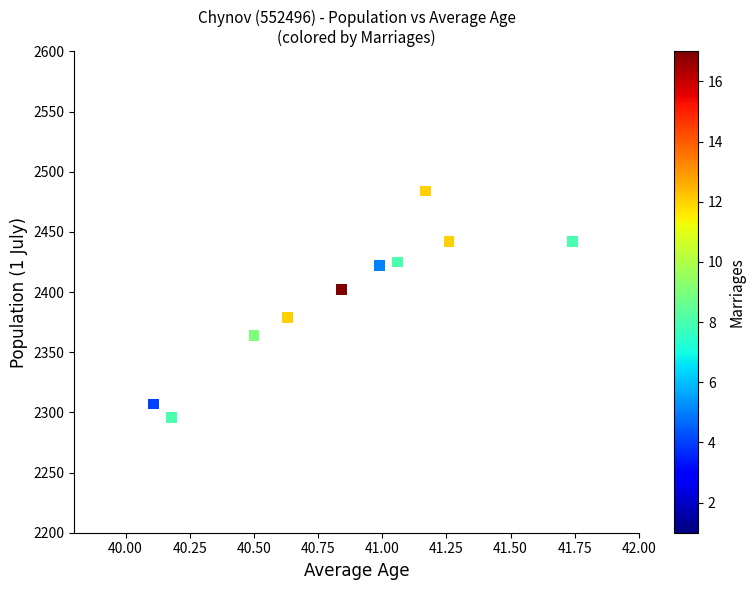

What is the average Y value?

2396